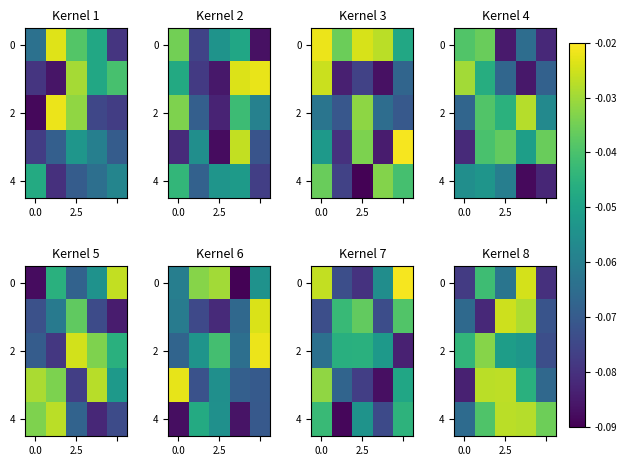

Which category has the highest value across all series?

3